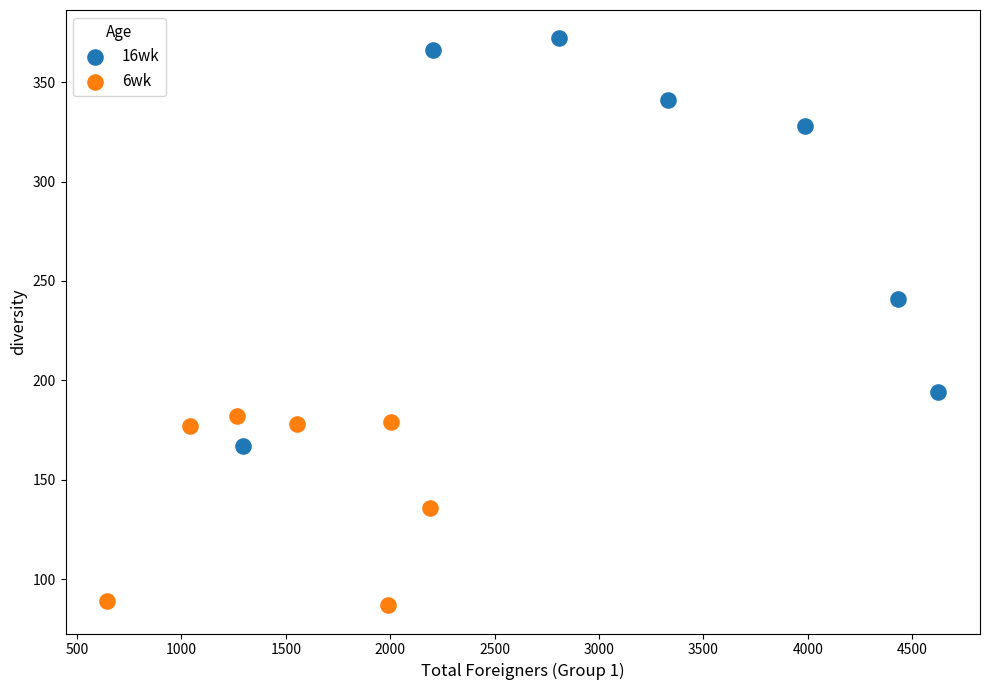

Which series contains the highest Y value?

16wk